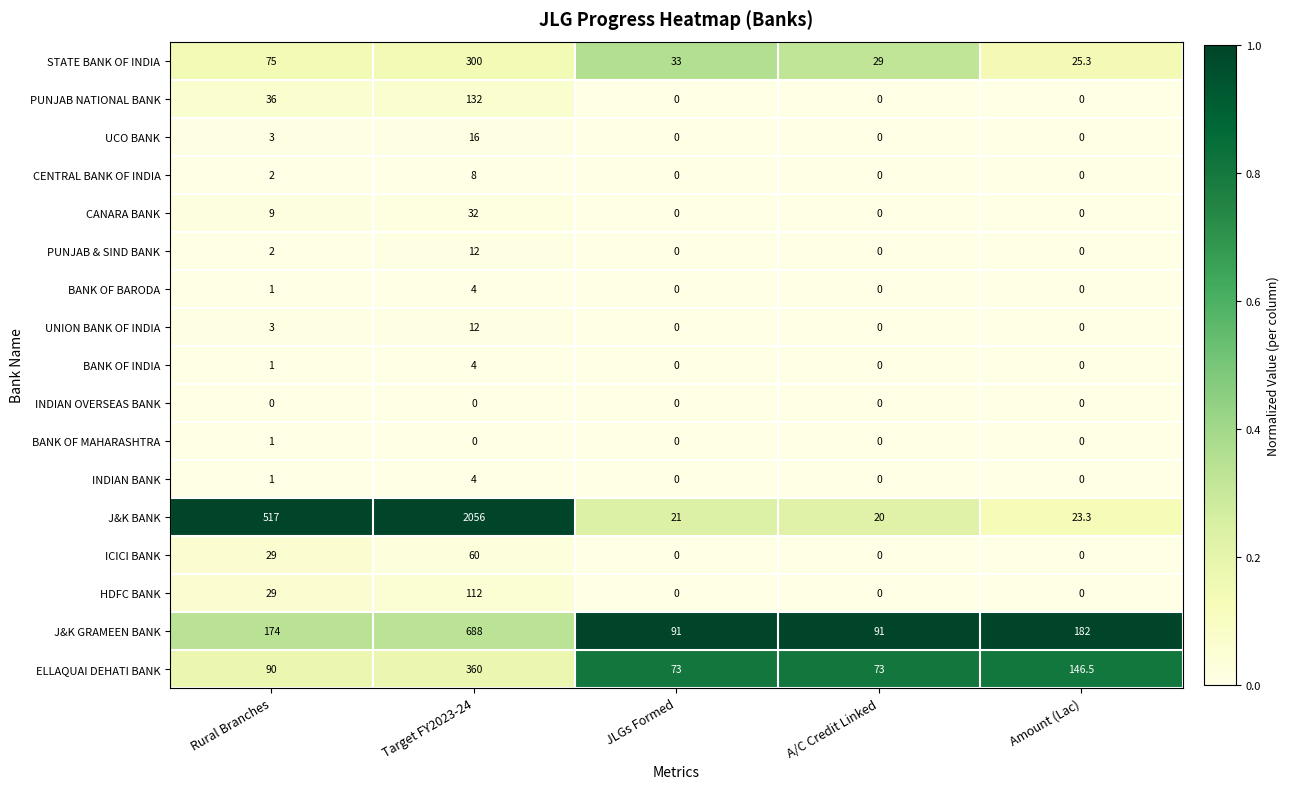

Which category has the highest value in the ICICI BANK series?

Target FY2023-24